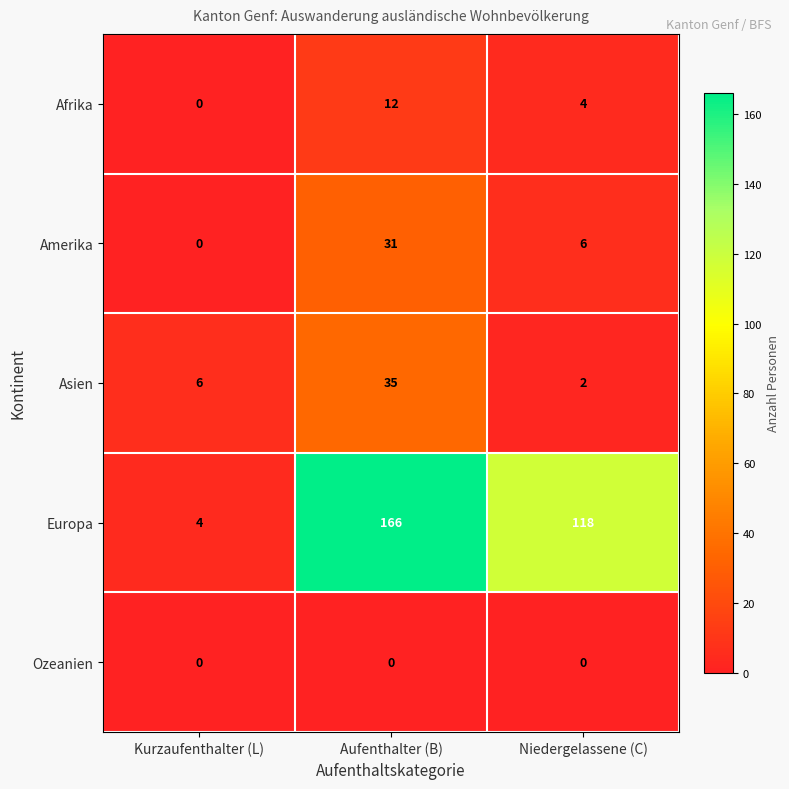

At which category is the sum across all series the highest?

Aufenthalter (B)